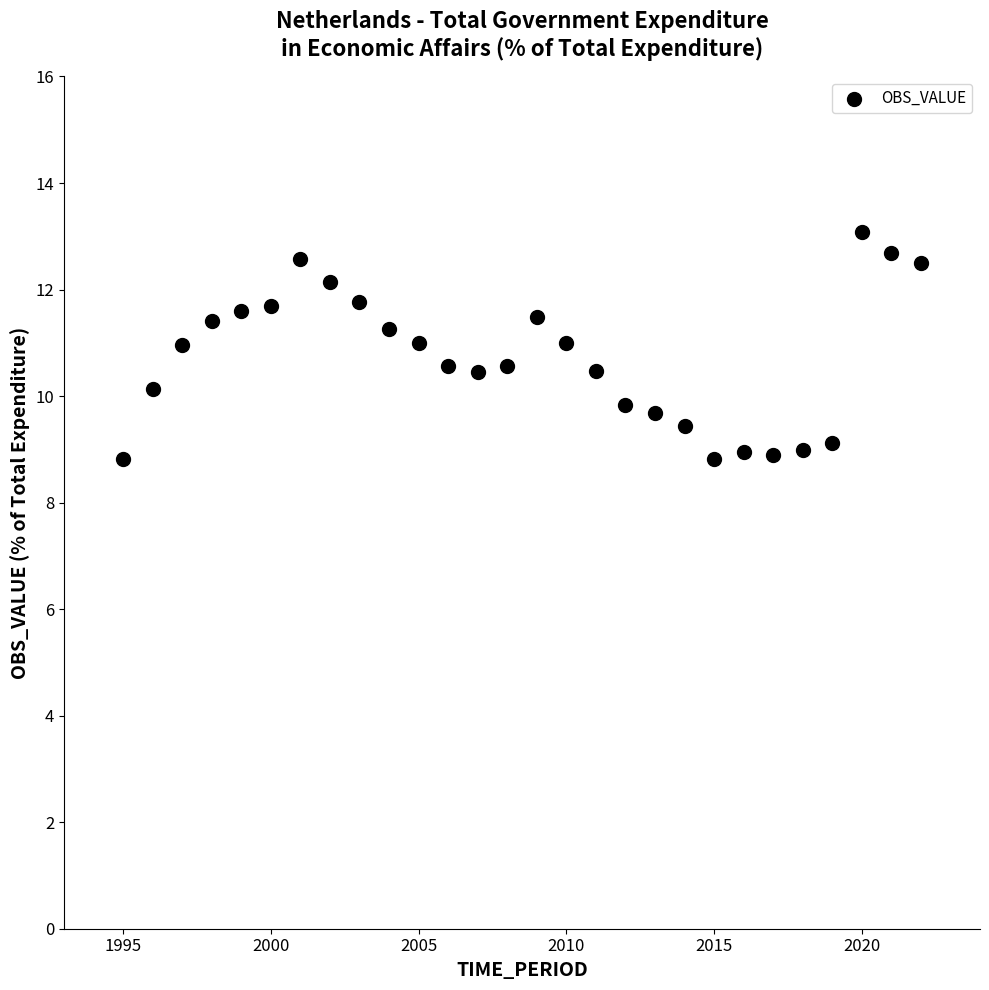

What is the range of Y values (max minus min)?

4.3